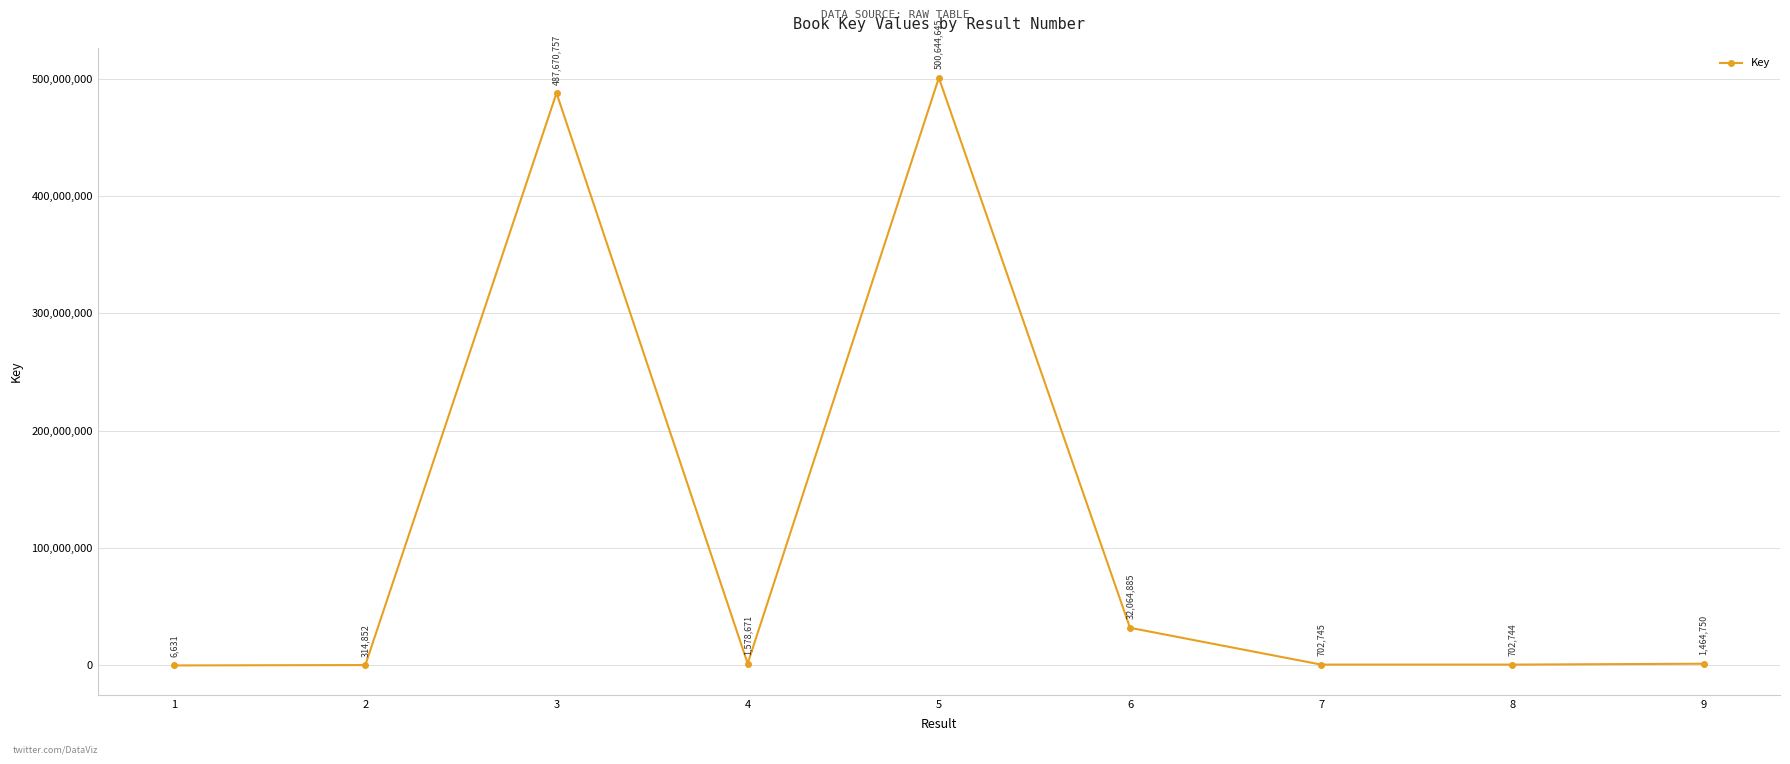

What is the difference between the values at 4 and 2?

1263819